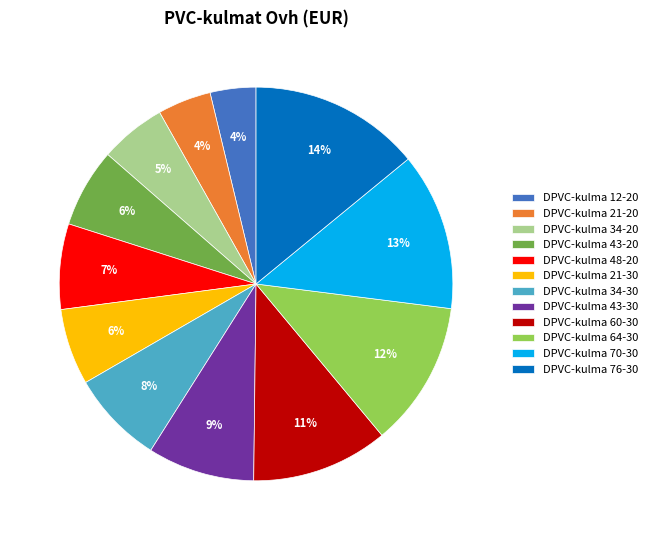

Between DPVC-kulma 70-30 and DPVC-kulma 12-20, which is larger?

DPVC-kulma 70-30